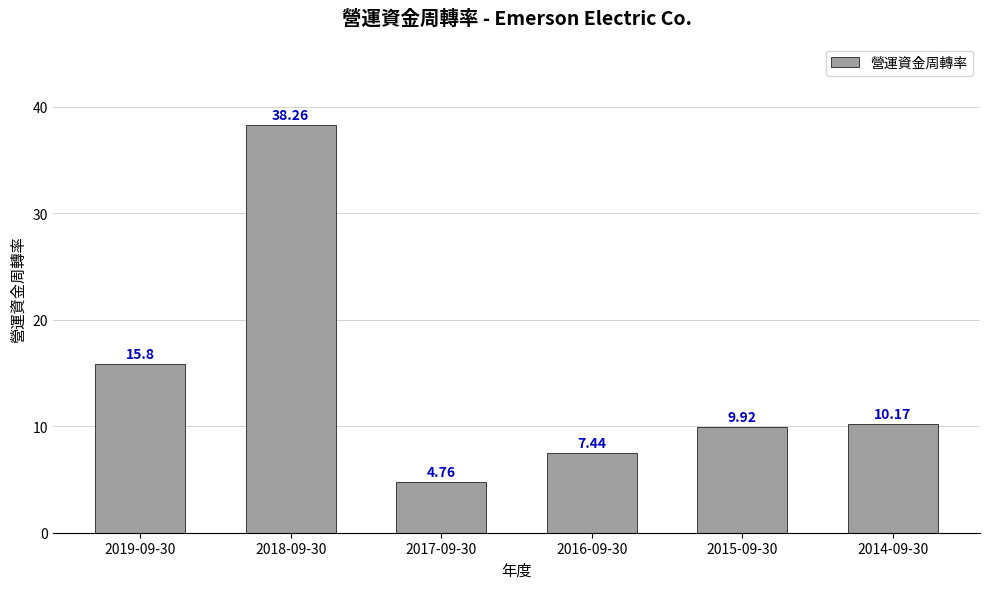

What is the change in value from 2016-09-30 to 2014-09-30?

+2.7